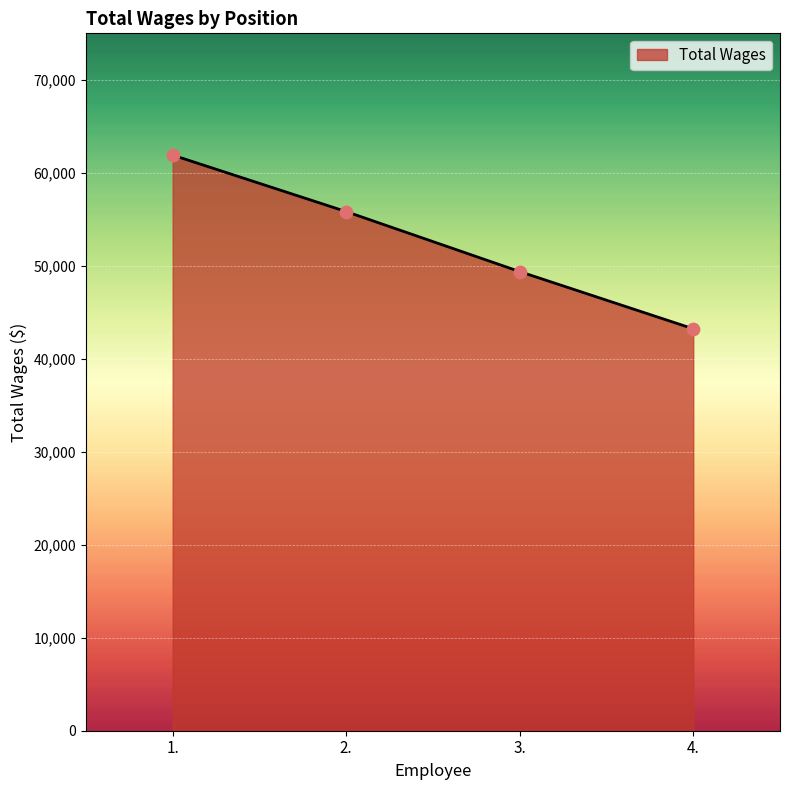

Approximately how many times larger is the value at 3. compared to 2.?

0.9